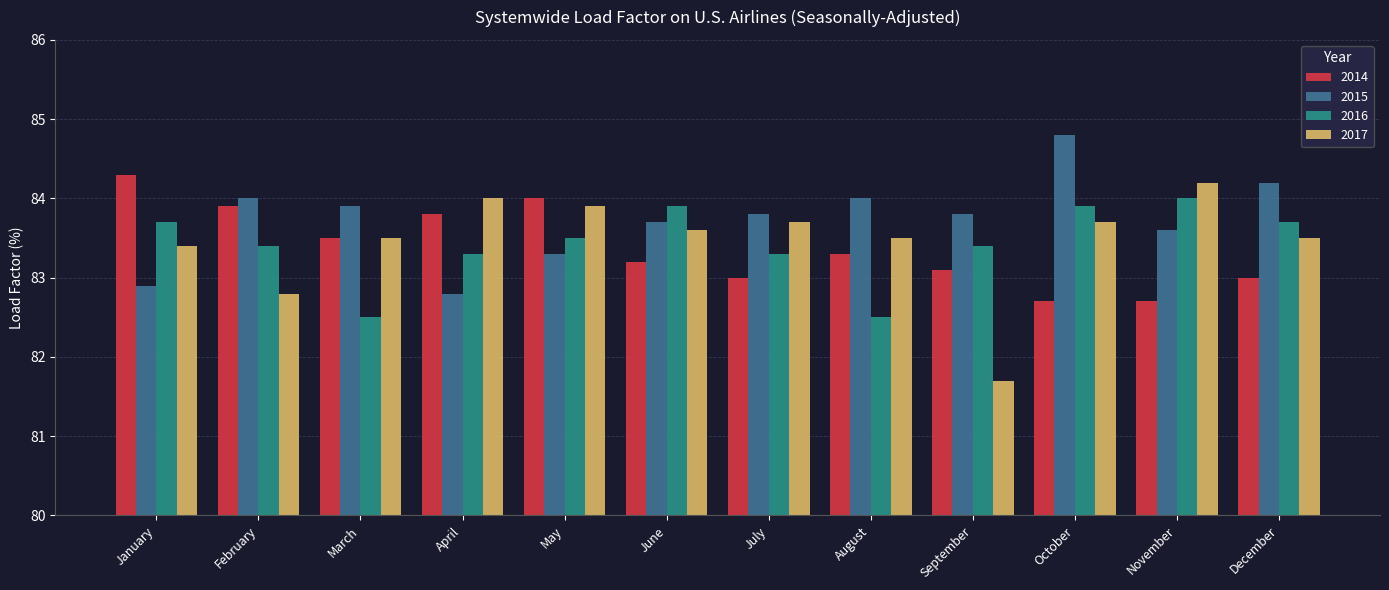

Which series has the largest total across all categories?

2015